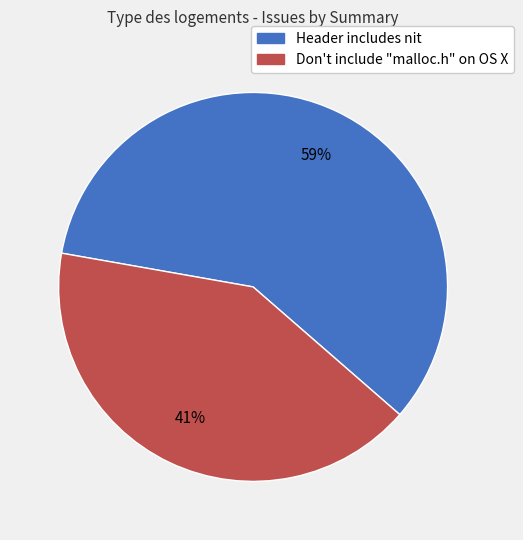

What is the majority slice?

Header includes nit